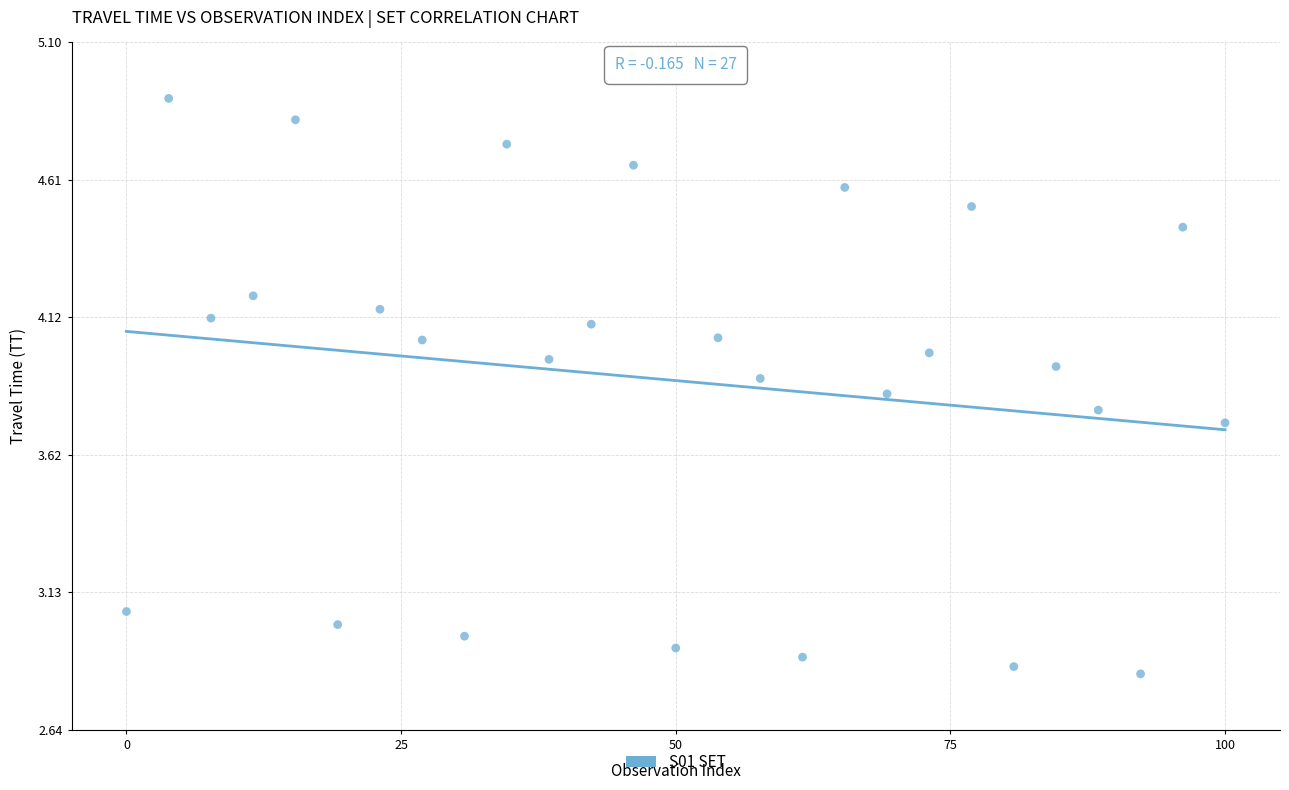

What is the range of Y values (max minus min)?

2.1